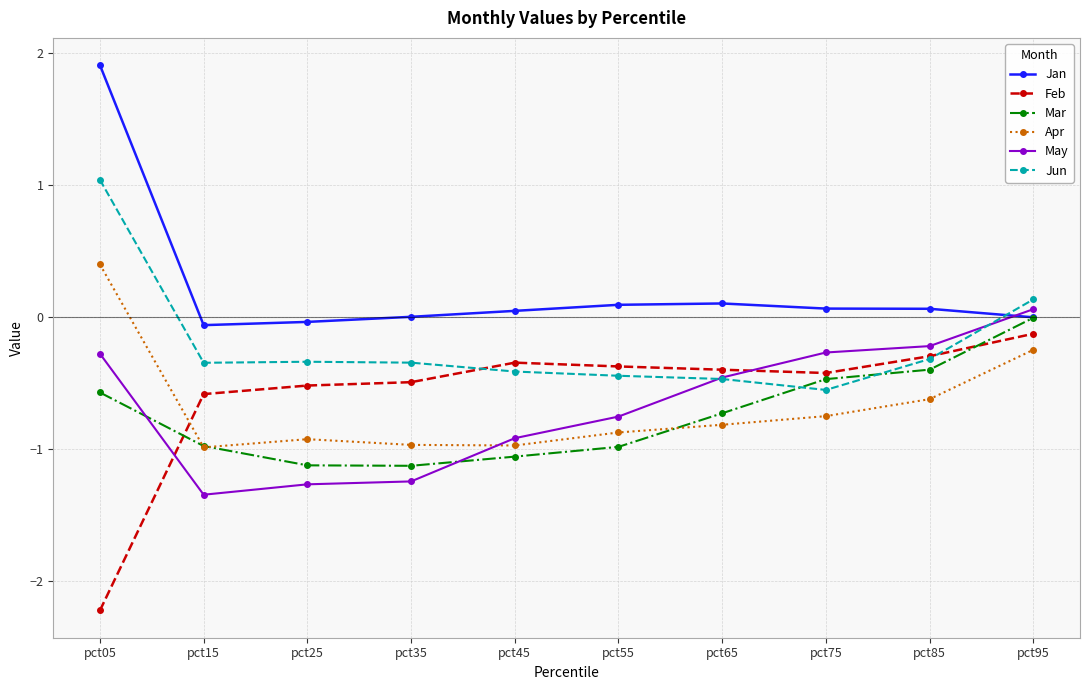

List the series in order of their peak value, lowest first.

Feb, Mar, May, Apr, Jun, Jan